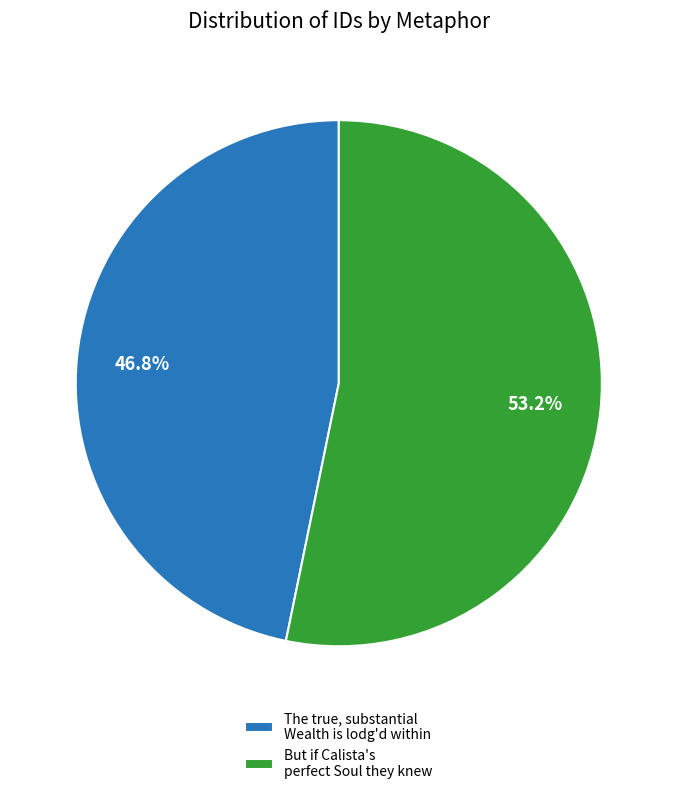

True or false: The true, substantial Wealth is lodg'd within accounts for 33% of the total.

False